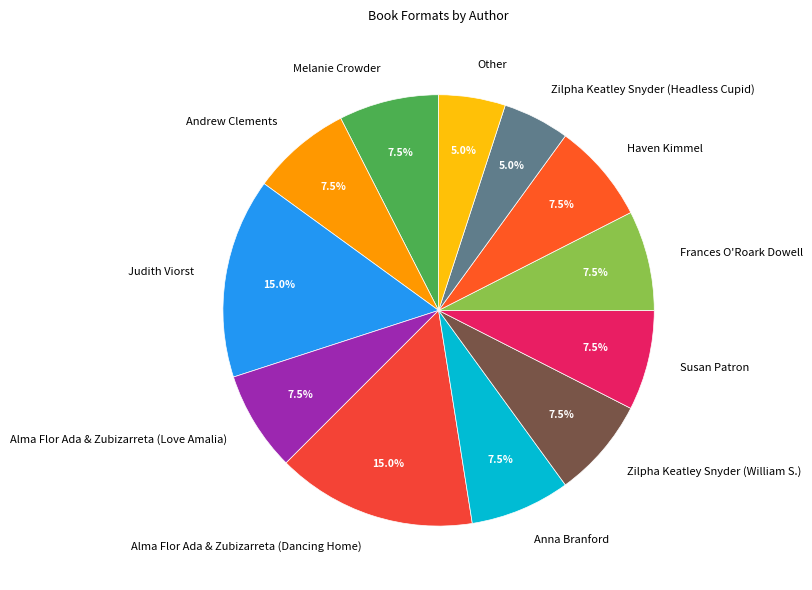

Approximately how many times larger is the value at Anna Branford compared to Susan Patron?

1.0